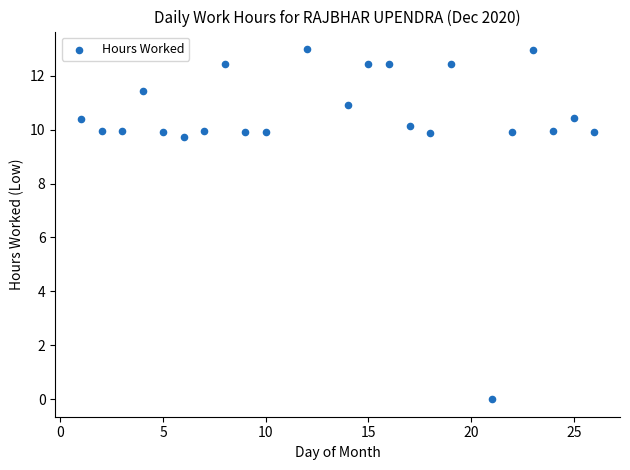

What Y value in the scatter plot is closest to 6?

9.7